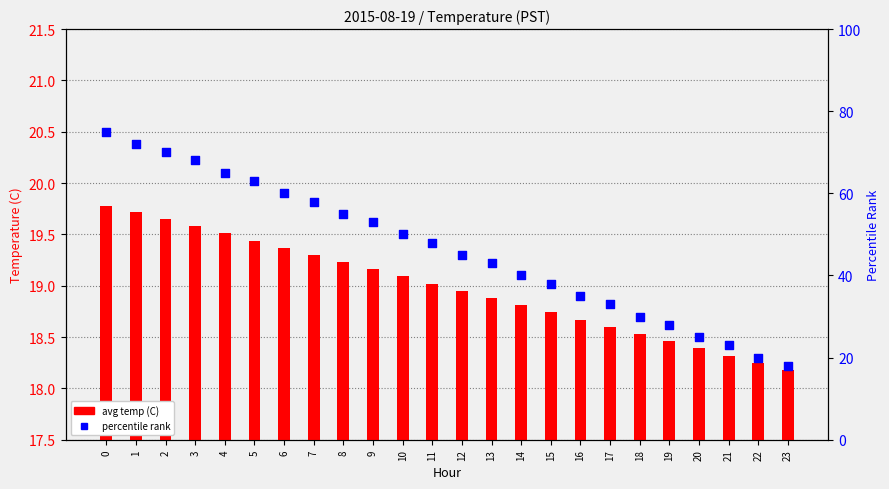

What is the total value across all series at 20?

43.4